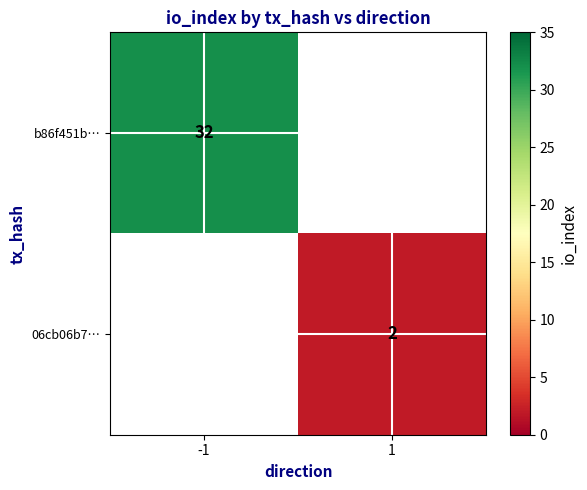

Which category has the lowest value across all series?

1